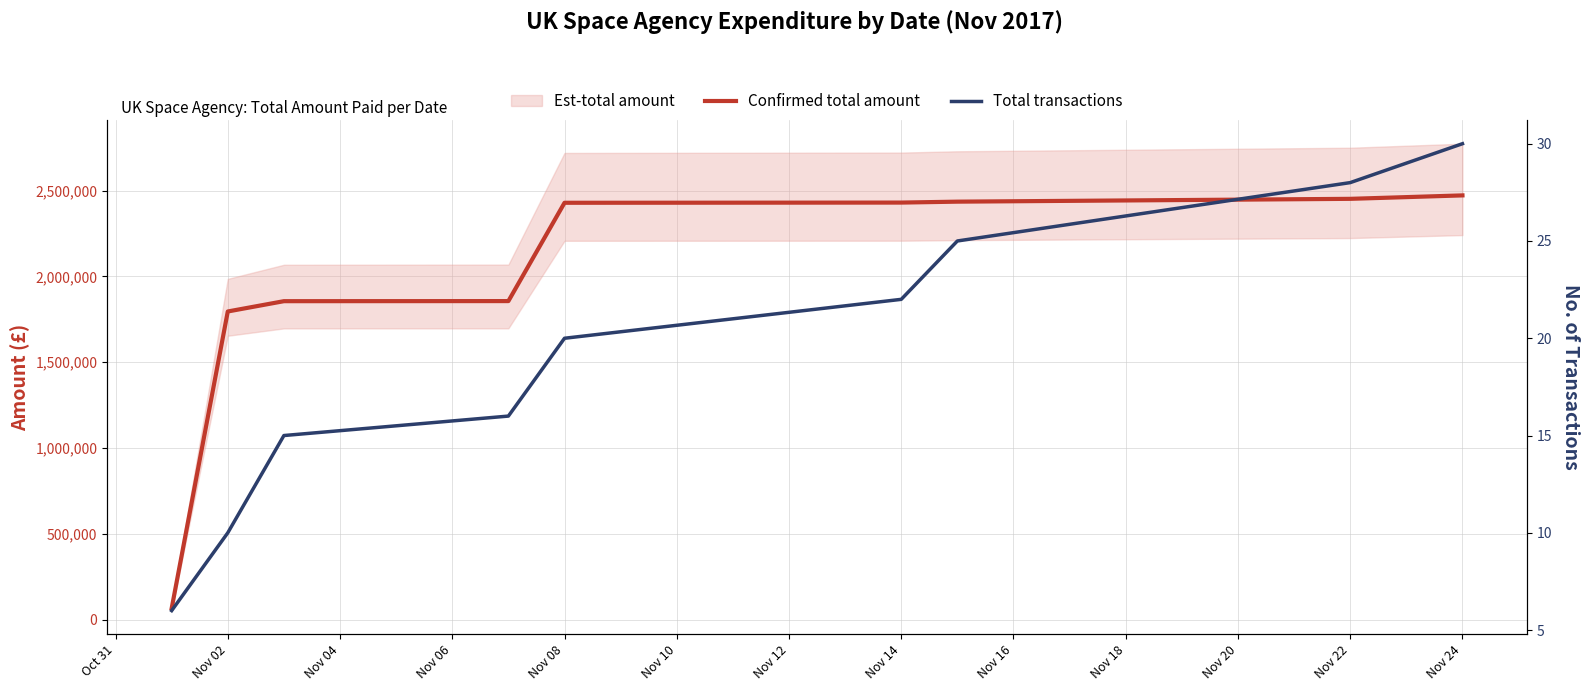

What is the difference between the Confirmed total amount values at Nov 02 and Nov 14?

634462.1